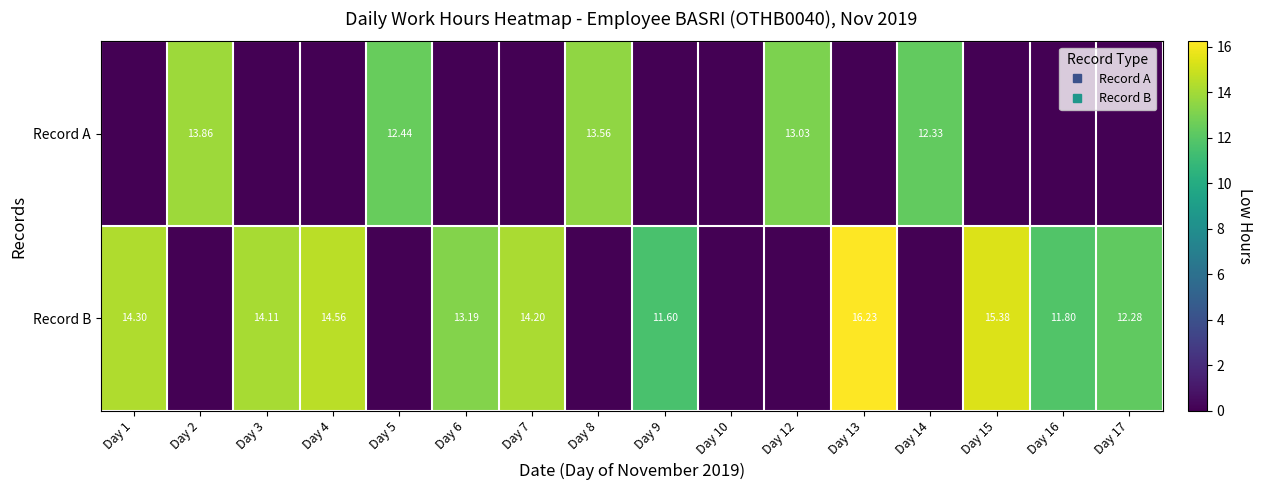

Between Day 1 and Day 10, which series saw the biggest shift?

Record B